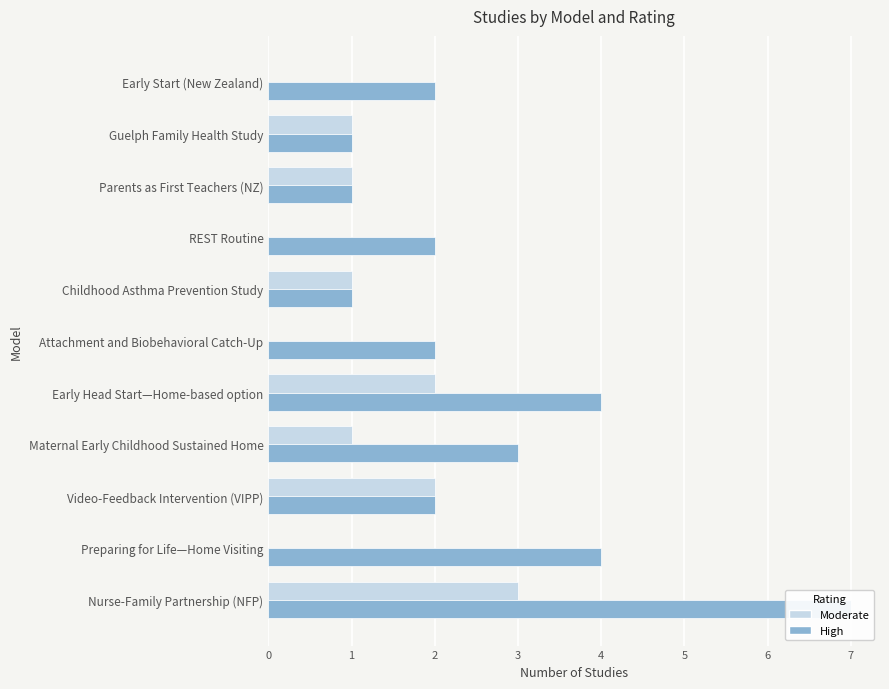

Between Early Head Start—Home-based option and Guelph Family Health Study, which is larger?

Early Head Start—Home-based option